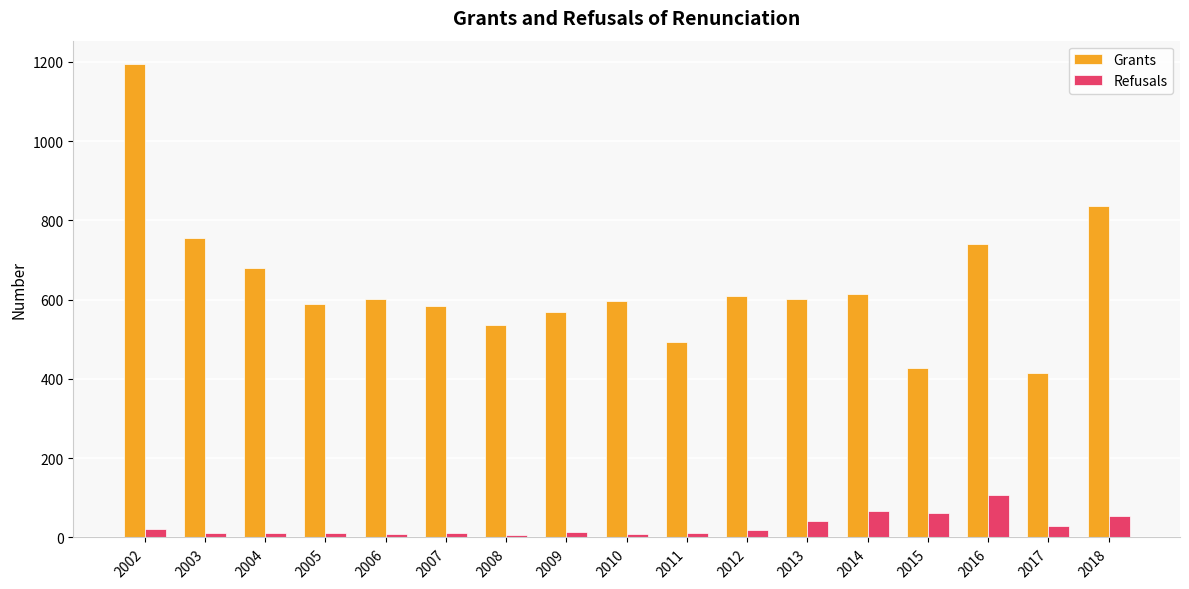

Where does the Grants series first go above 601?

2002